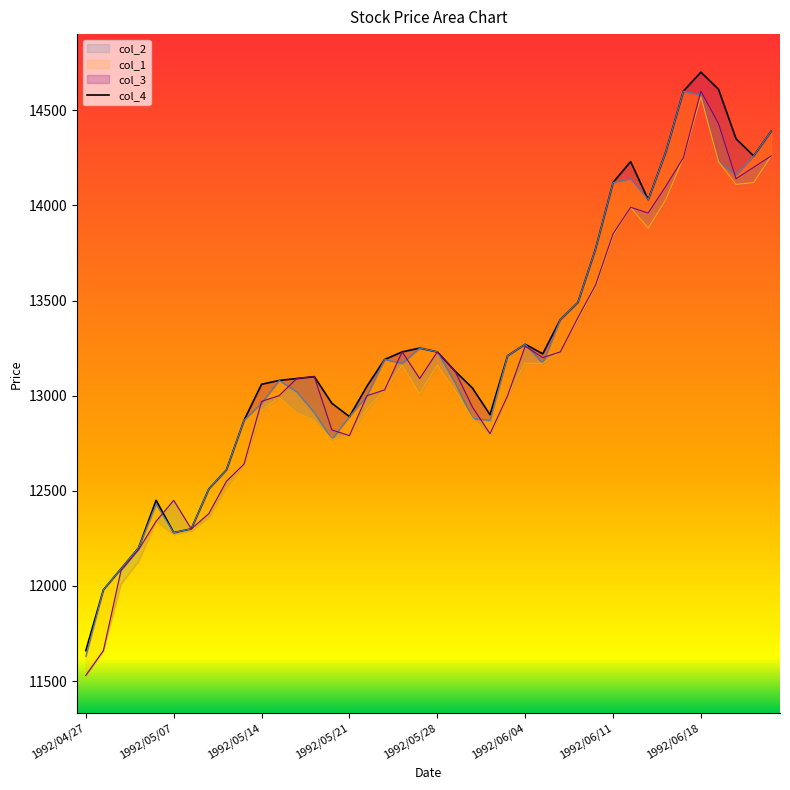

Between 1992/06/02 and 1992/06/24, which series saw the biggest shift?

col_3